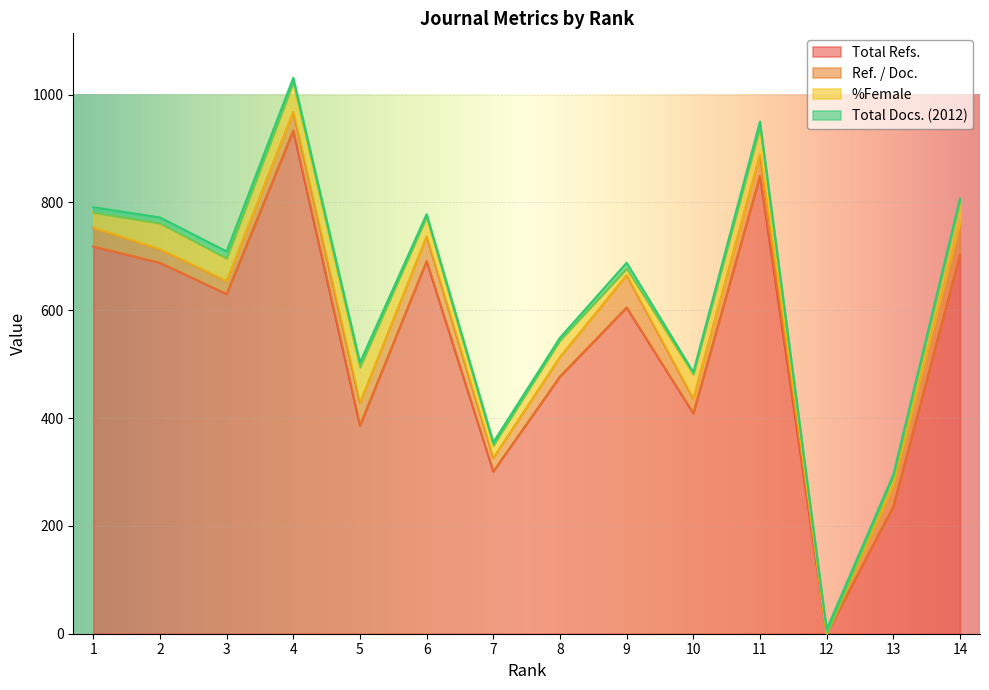

What is the difference between the highest and lowest values at 3?

617